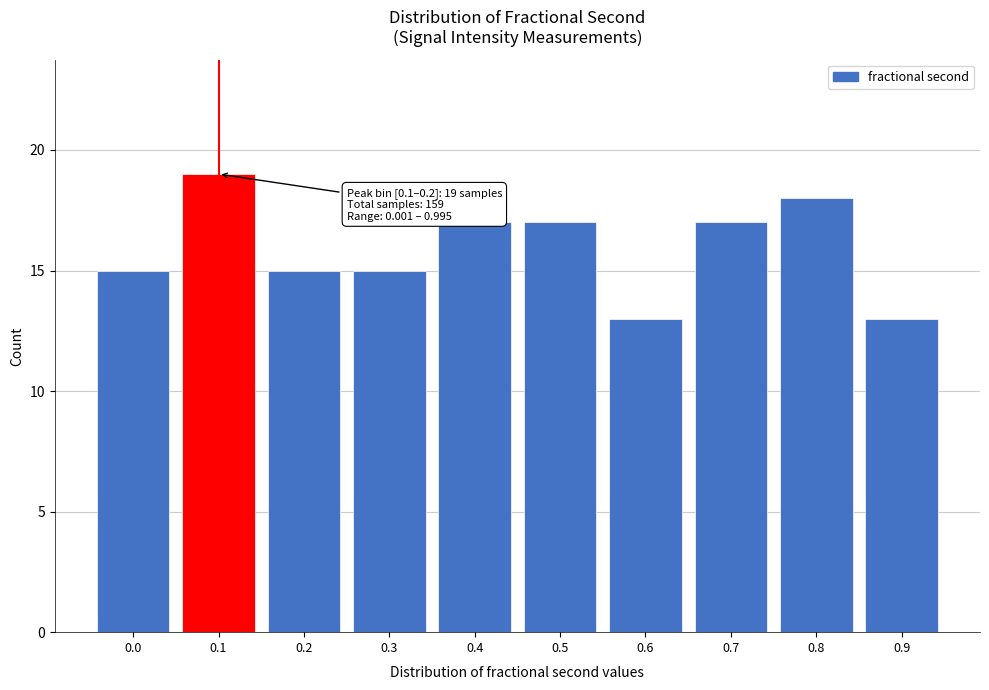

Reading right to left, what are all the values shown in this chart?

0.9=13	0.8=18	0.7=17	0.6=13	0.5=17	0.4=17	0.3=15	0.2=15	0.1=19	0.0=15